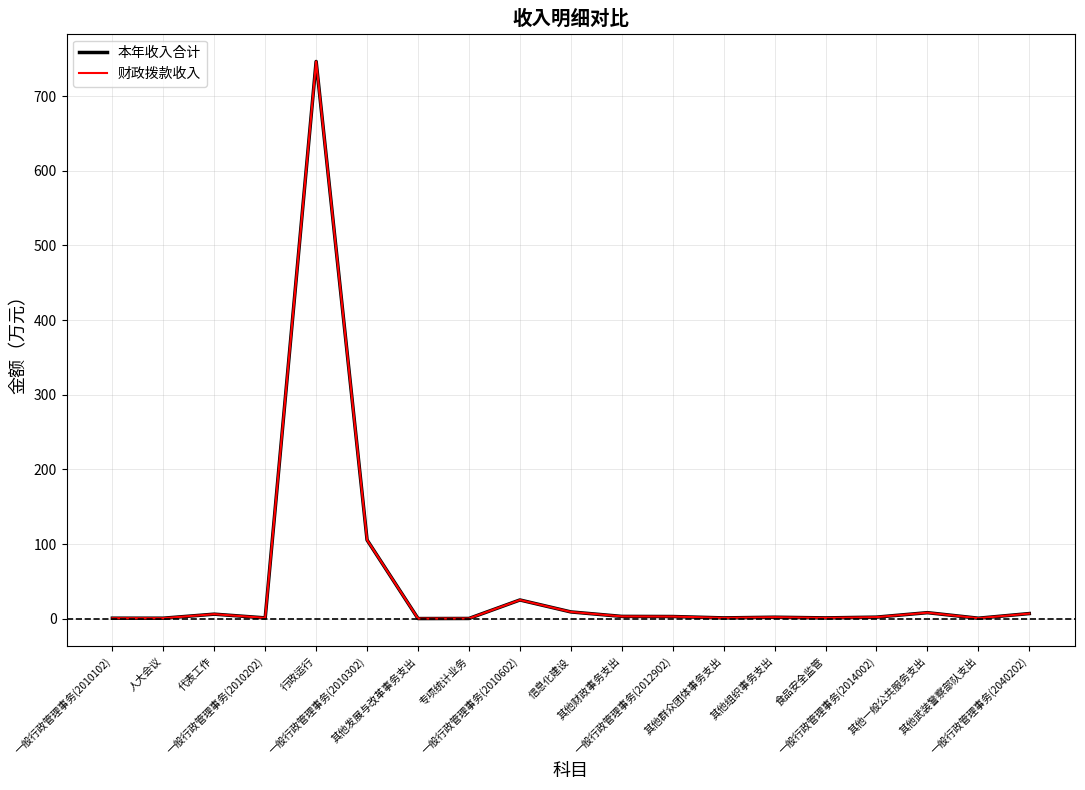

True or false: 本年收入合计 and 财政拨款收入 cross at least once.

False